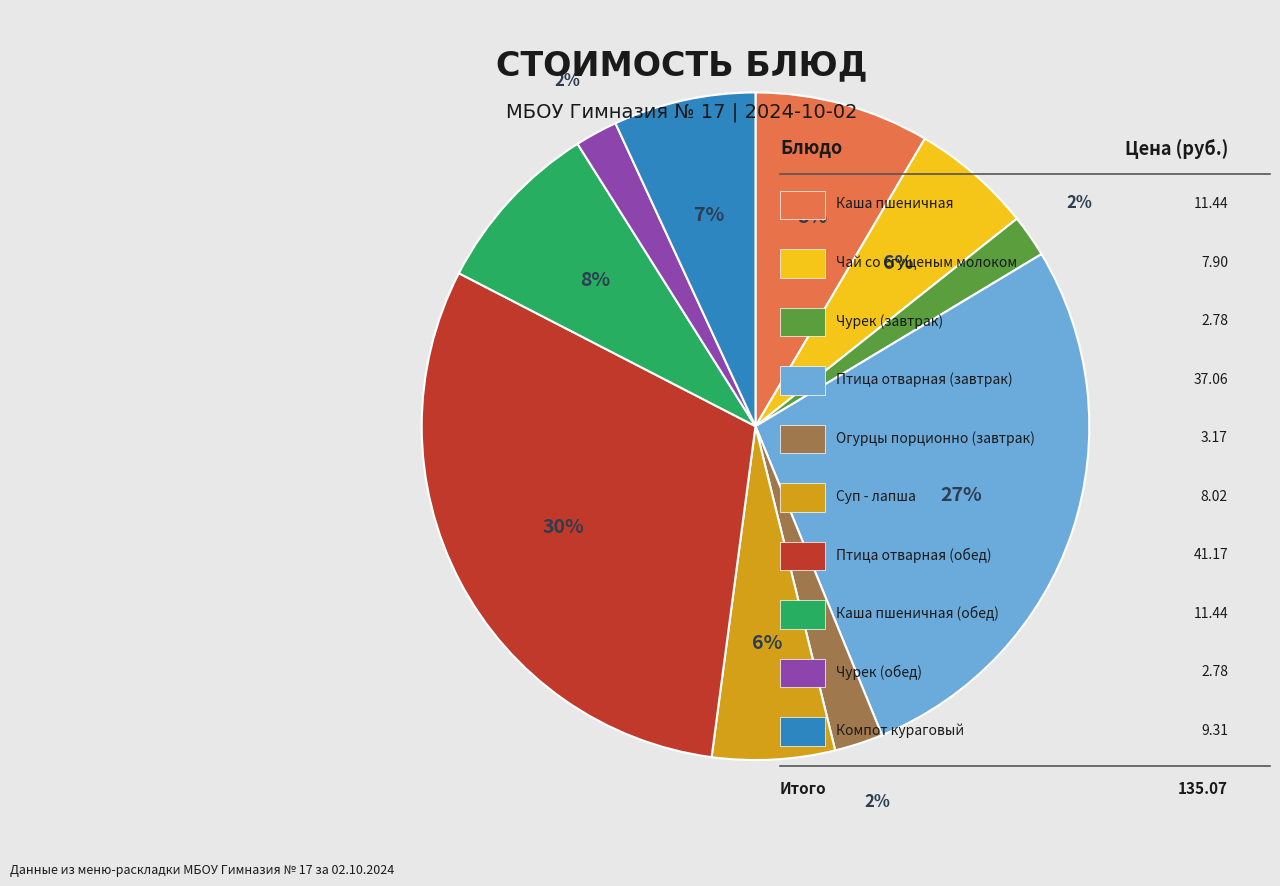

Count the number of slices in the pie.

10